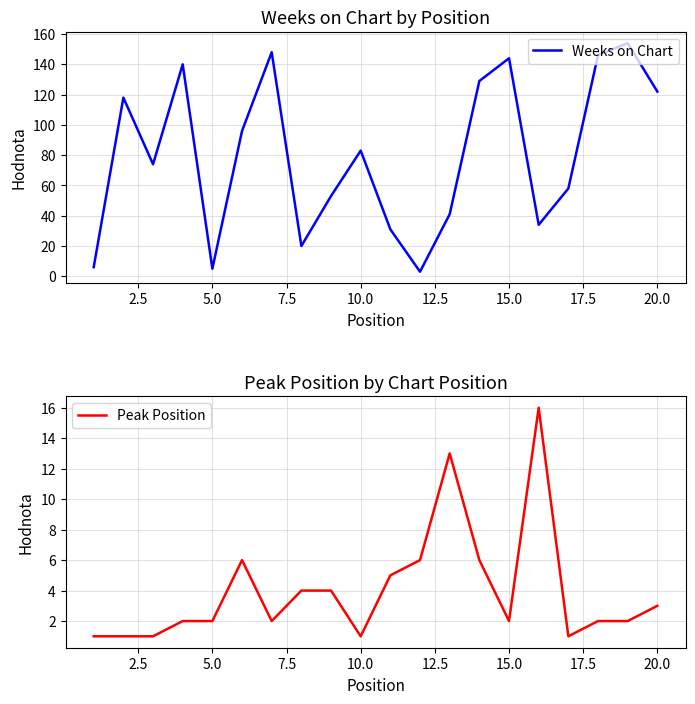

Does the chart have visible grid lines?

Yes